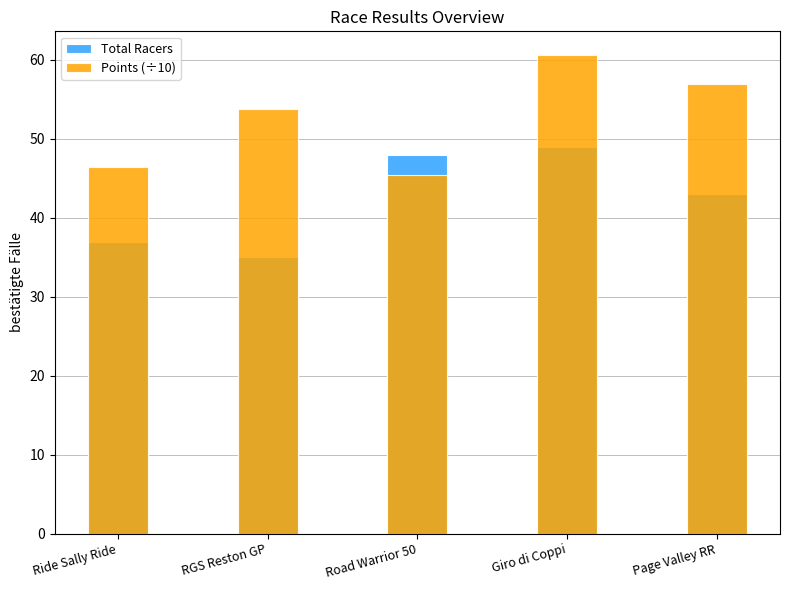

List the labels in order of Points (÷10) value, largest first.

Giro di Coppi, Page Valley RR, RGS Reston GP, Ride Sally Ride, Road Warrior 50